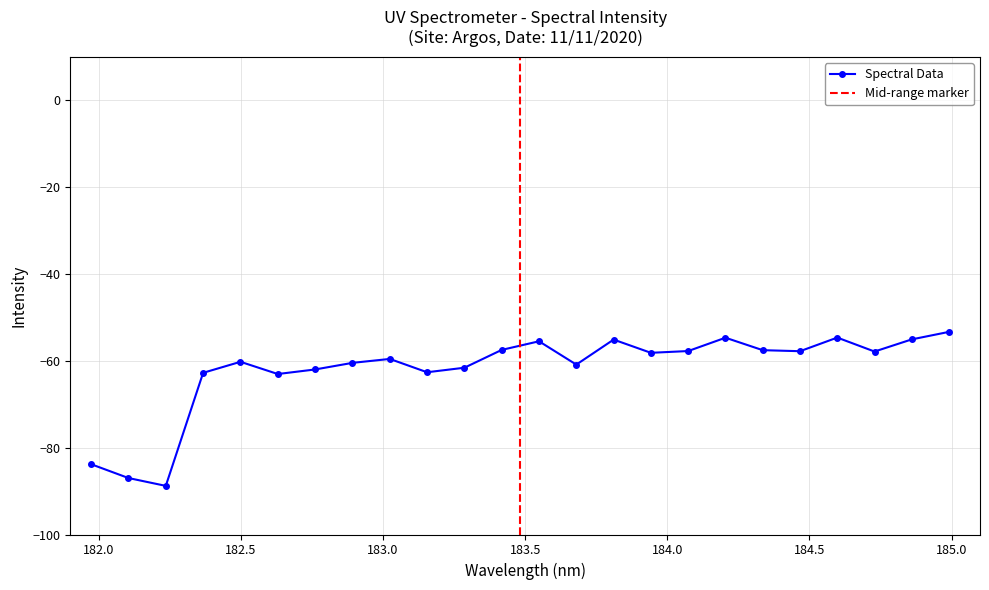

Which has a higher value, 184.2046578328 or 183.4176122368?

184.2046578328